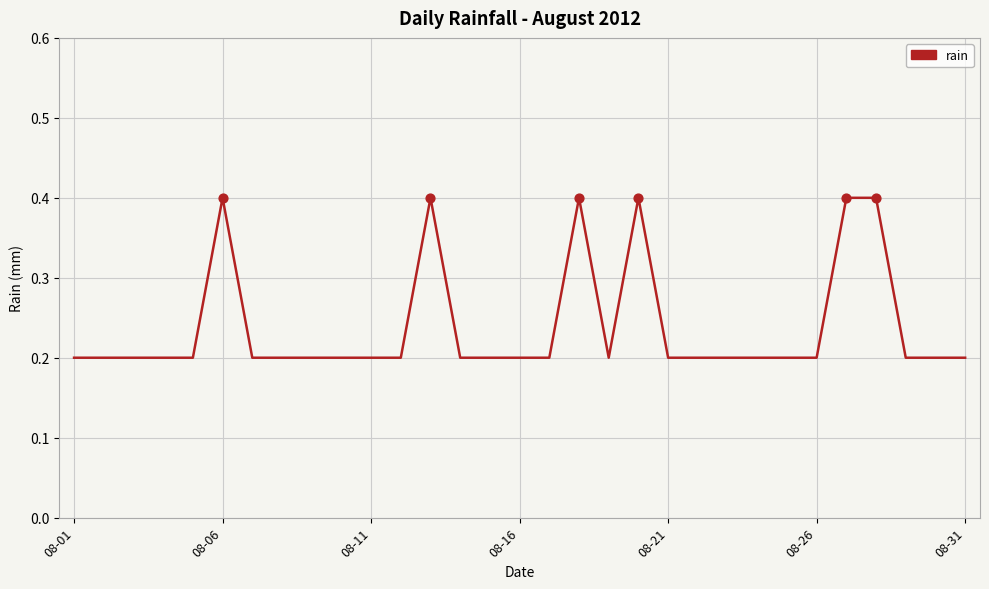

What is the greatest value displayed?

0.4